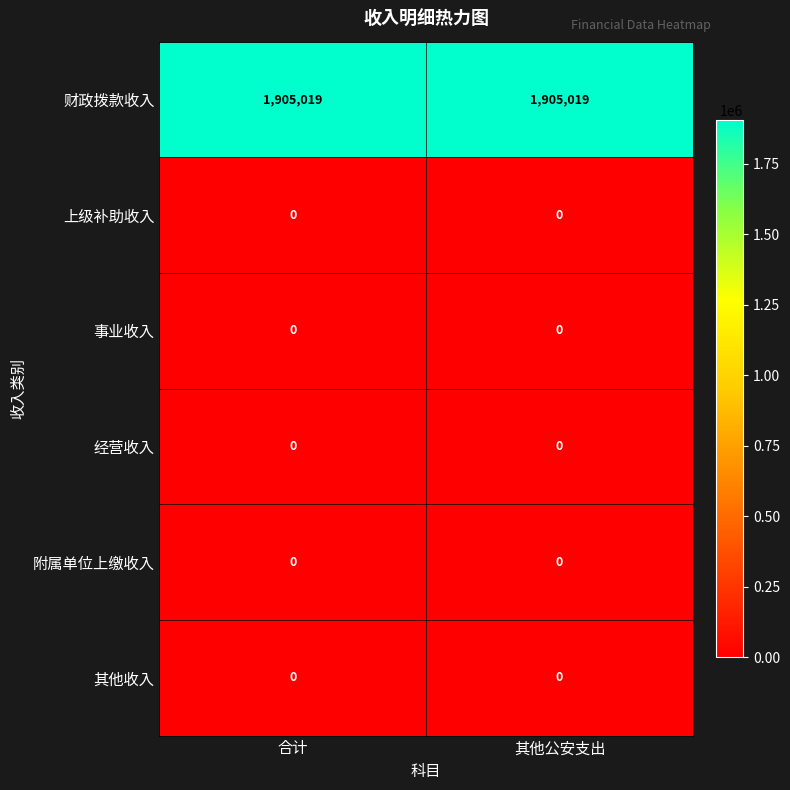

Reading left to right, transcribe all the data shown in this chart.

财政拨款收入: 合计=1905019	其他公安支出=1905019
上级补助收入: 合计=0	其他公安支出=0
事业收入: 合计=0	其他公安支出=0
经营收入: 合计=0	其他公安支出=0
附属单位上缴收入: 合计=0	其他公安支出=0
其他收入: 合计=0	其他公安支出=0